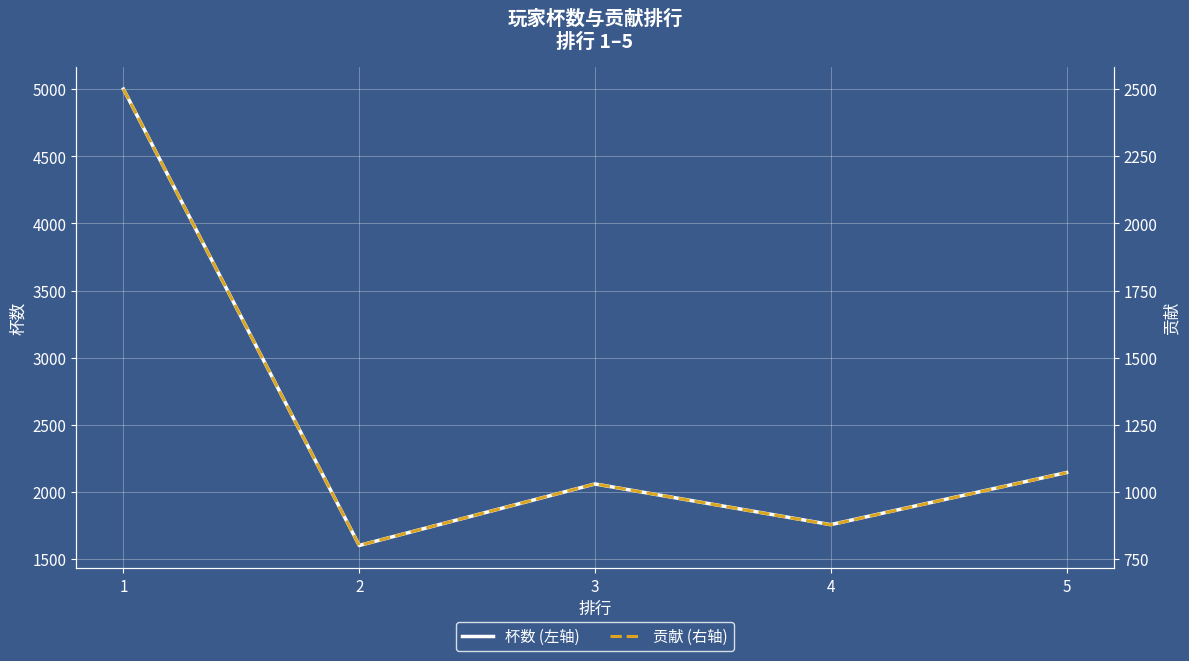

Reading left to right, transcribe all the data shown in this chart.

杯数 (左轴): 1=5001	2=1602	3=2060	4=1757	5=2145
贡献 (右轴): 1=2500	2=801	3=1030	4=878	5=1072